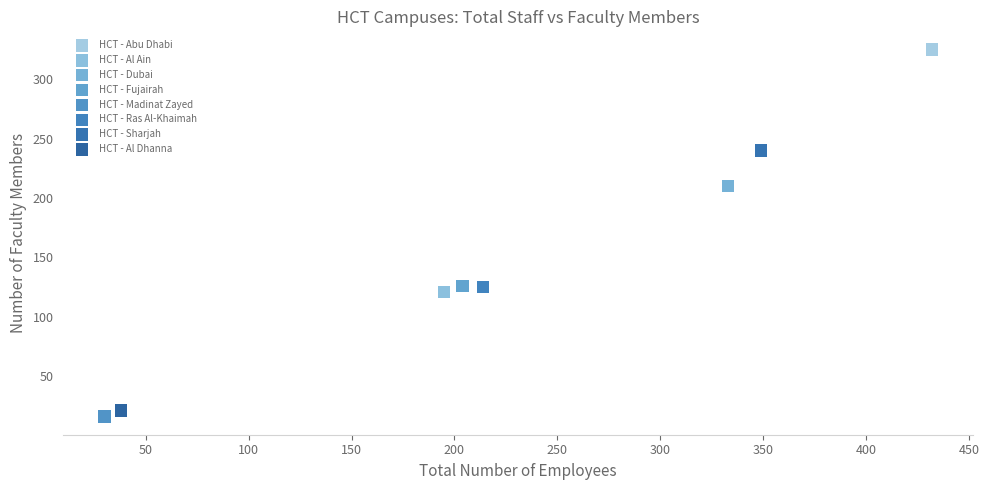

What are all the series names shown in the legend?

HCT - Abu Dhabi, HCT - Al Ain, HCT - Dubai, HCT - Fujairah, HCT - Madinat Zayed, HCT - Ras Al-Khaimah, HCT - Sharjah, HCT - Al Dhanna